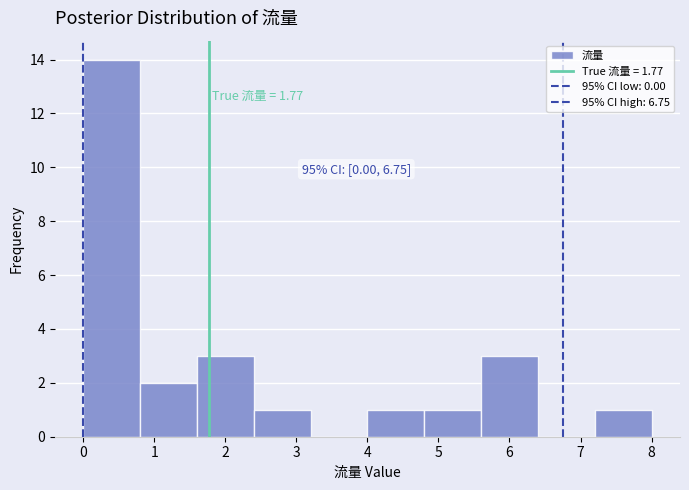

Which range on the x-axis has the tallest bar?

0.0 to 0.8